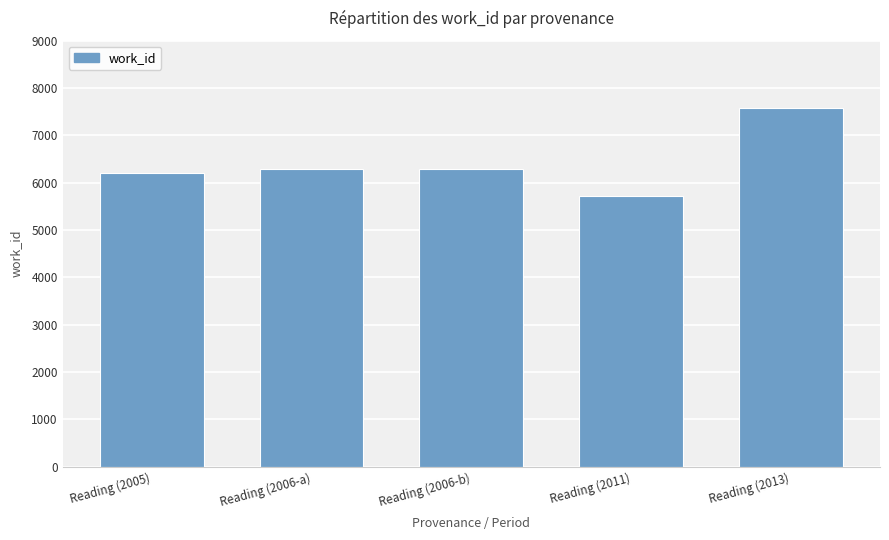

Which label corresponds to the largest value in the chart?

Reading (2013)